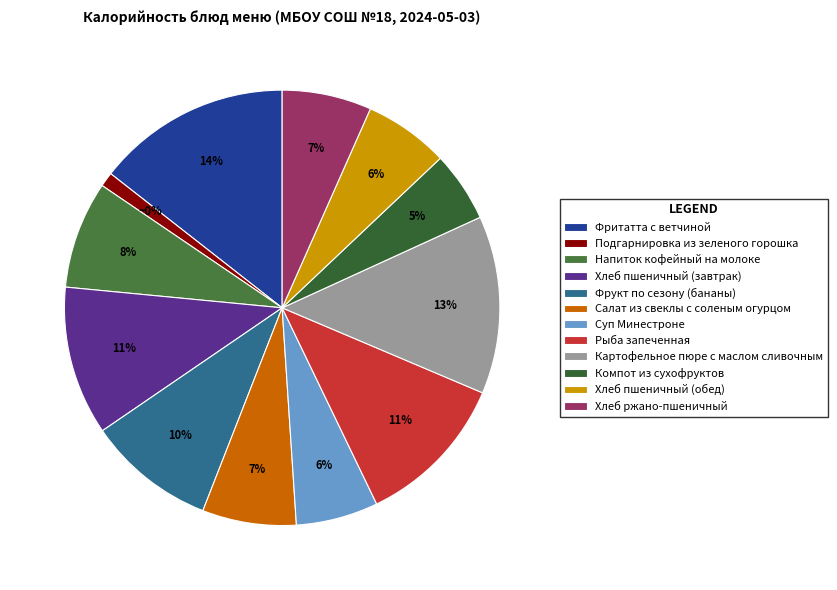

What is the change in value from Напиток кофейный на молоке to Хлеб ржано-пшеничный?

-19.9